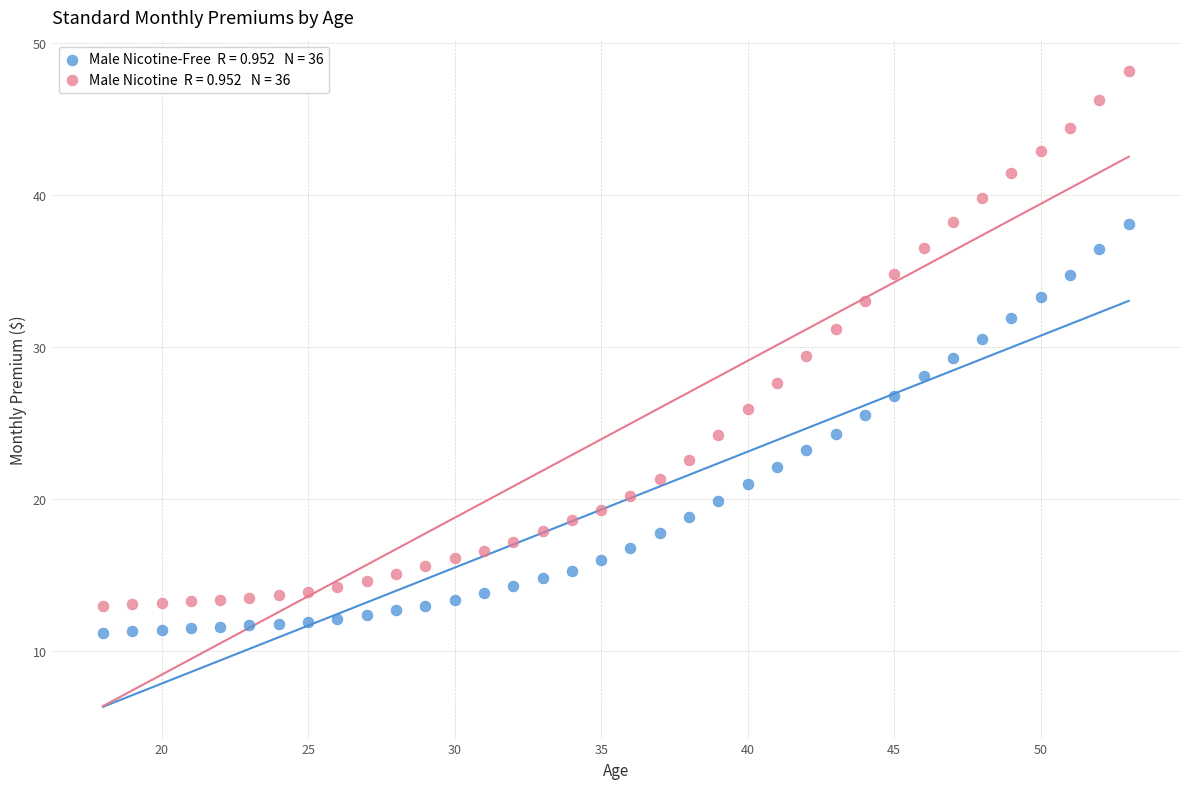

Across all data points, what is the range of X values (max minus min)?

35.0